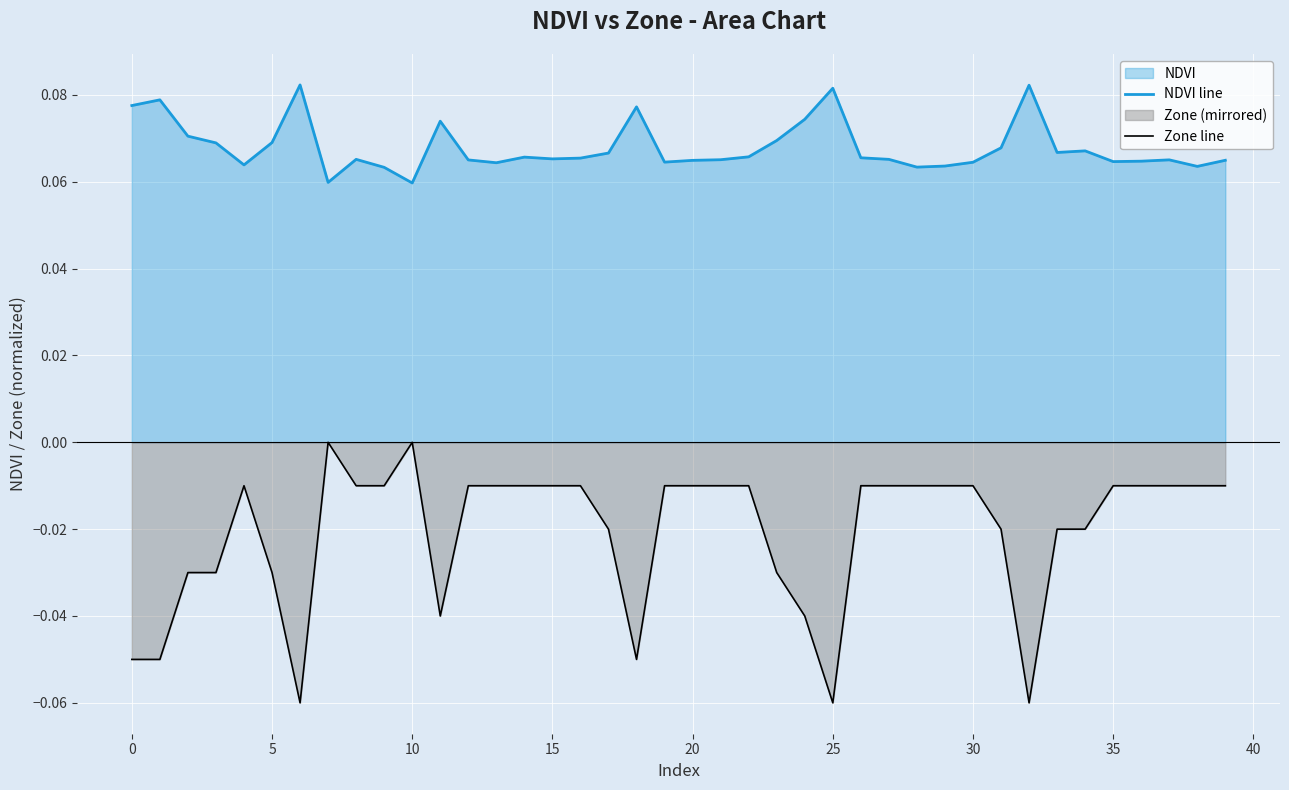

What is the difference between the maximum and minimum values in the Zone line series?

0.1